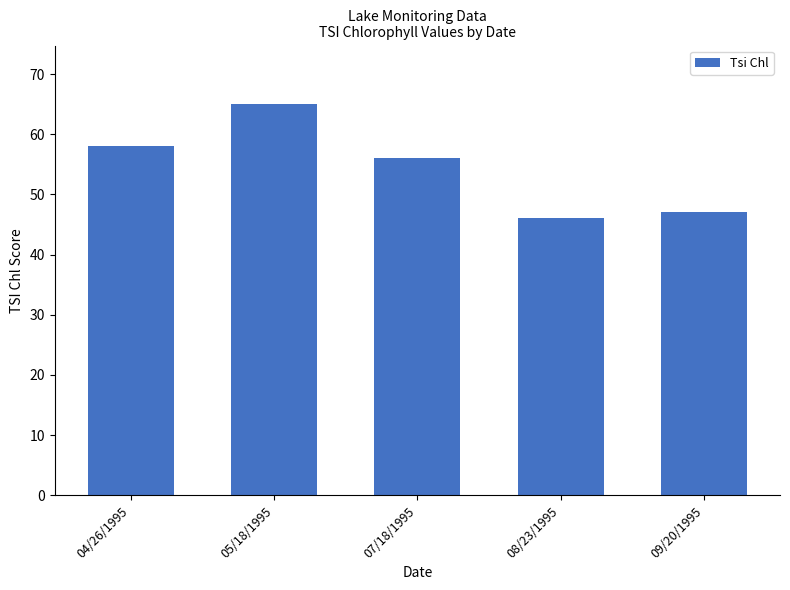

Reading left to right, extract all data points from this chart.

58	65	56	46	47